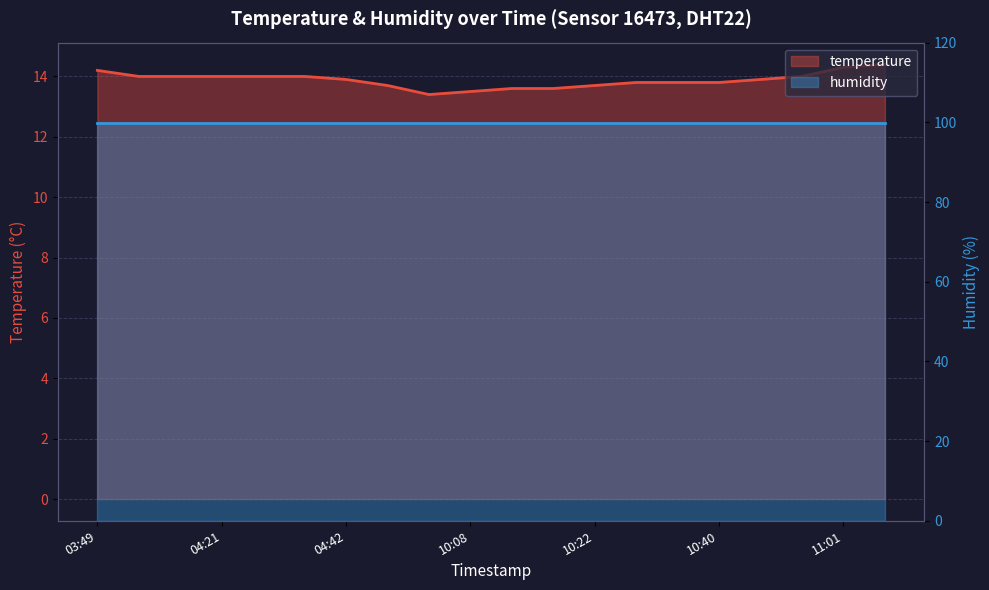

What value does the data have at 10:19?

13.6